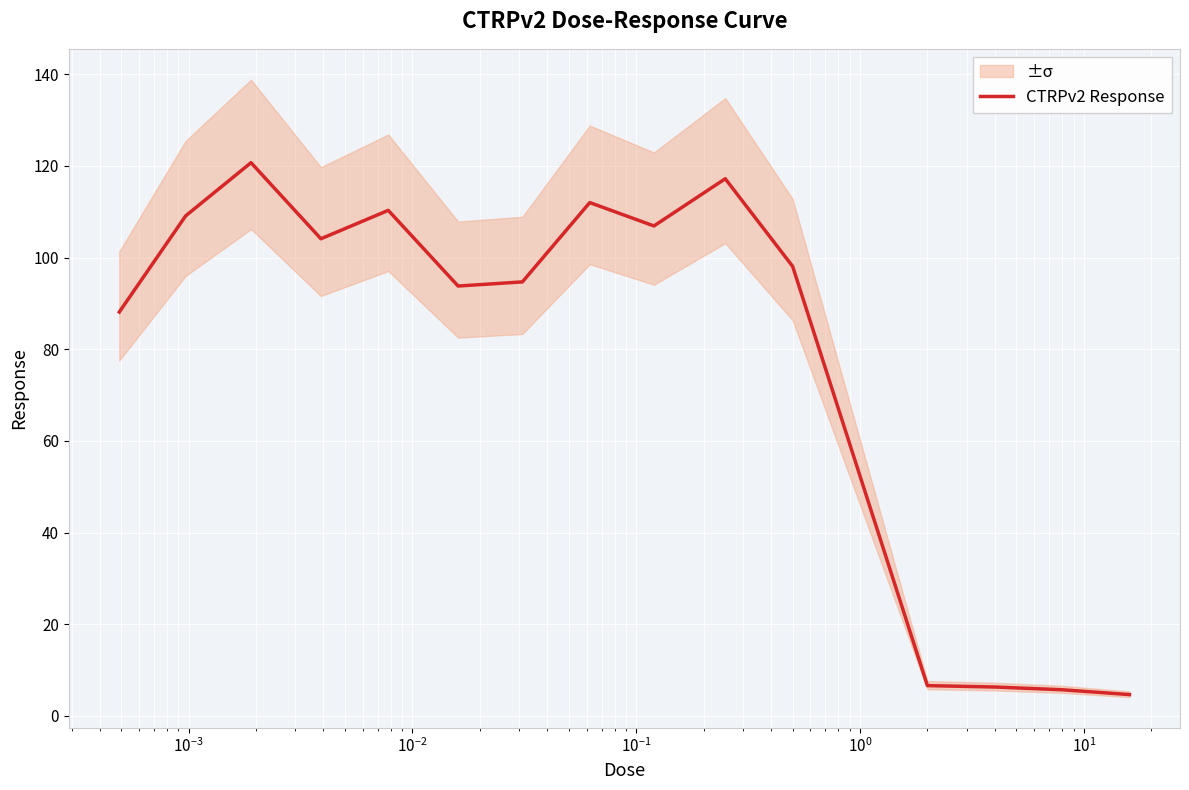

How many values are below 98?

7